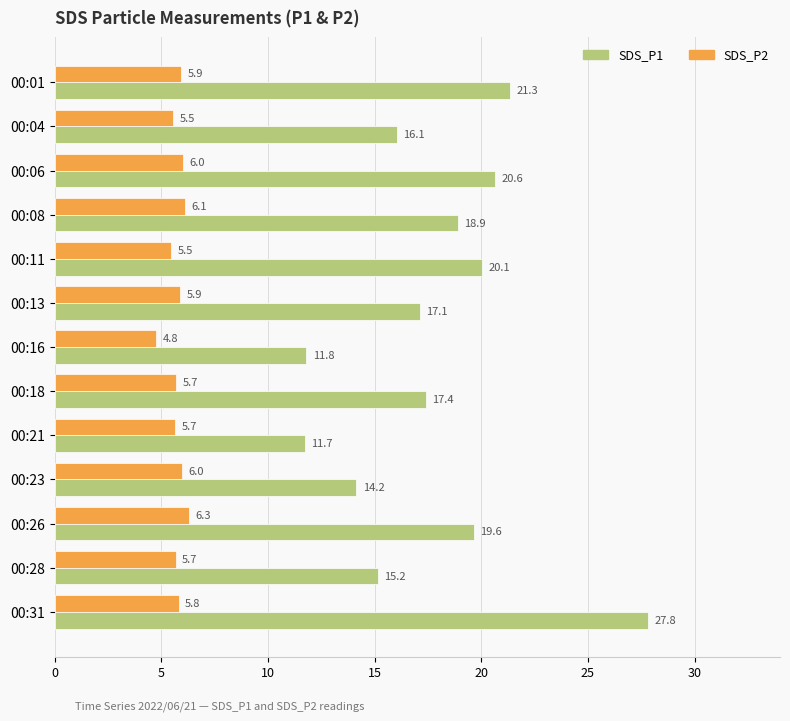

What is the sum of all SDS_P1 values?

231.8